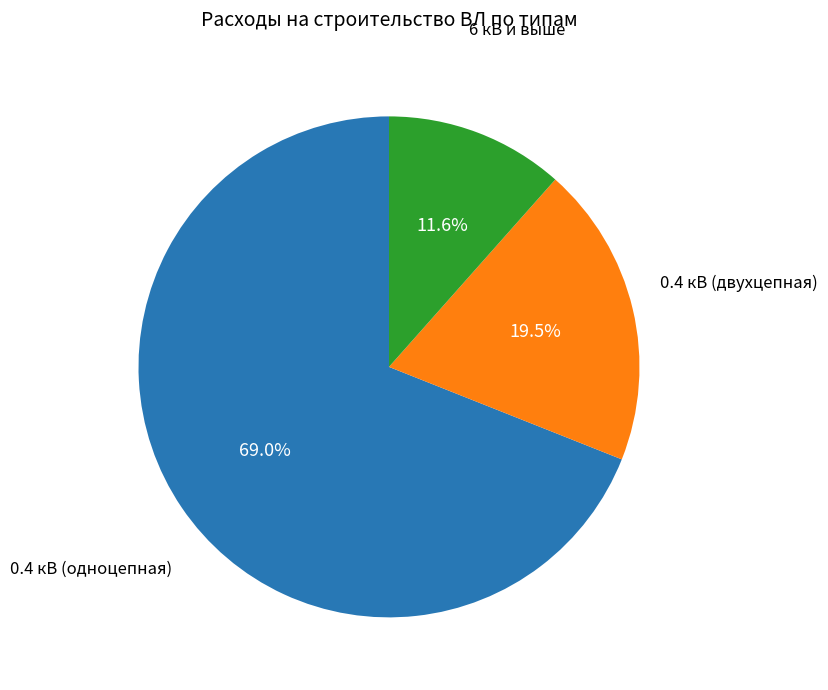

What is the largest slice in the pie chart?

0.4 кВ (одноцепная)